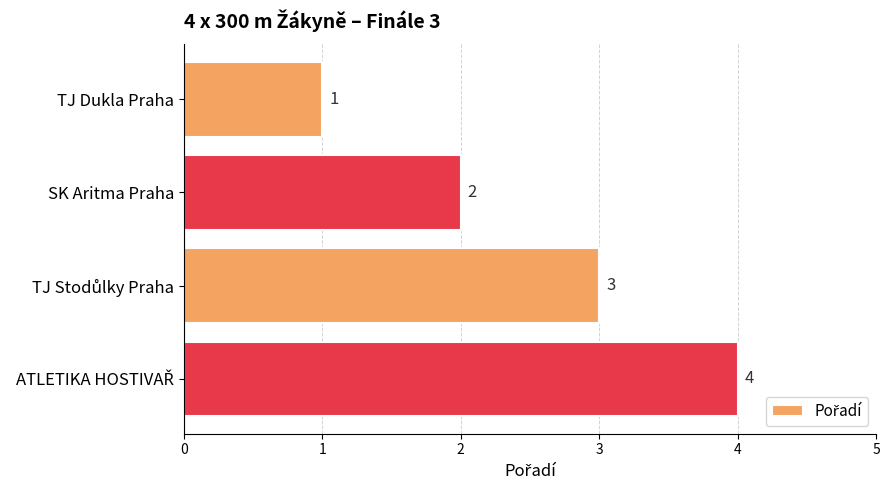

What position from the top is TJ Dukla Praha?

1